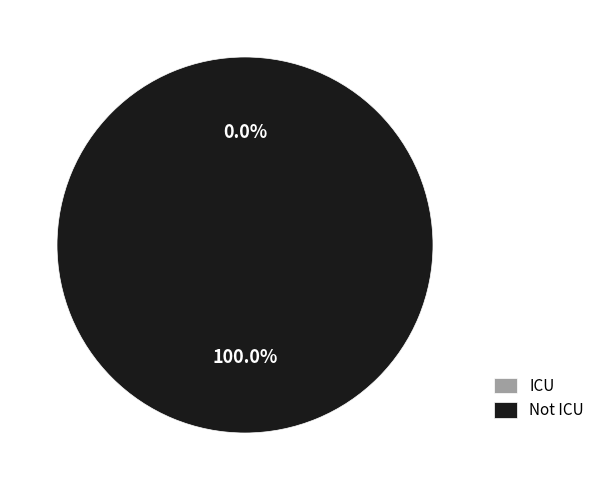

Which has a higher value, Not ICU Admissions or ICU Admissions?

Not ICU Admissions